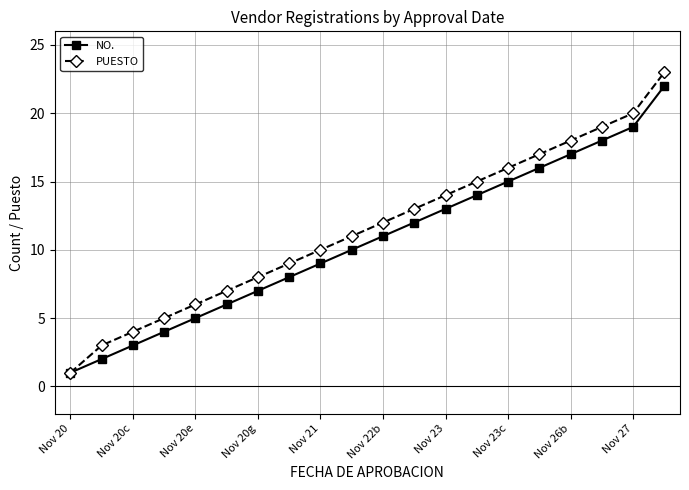

What is the maximum value for NO.?

22